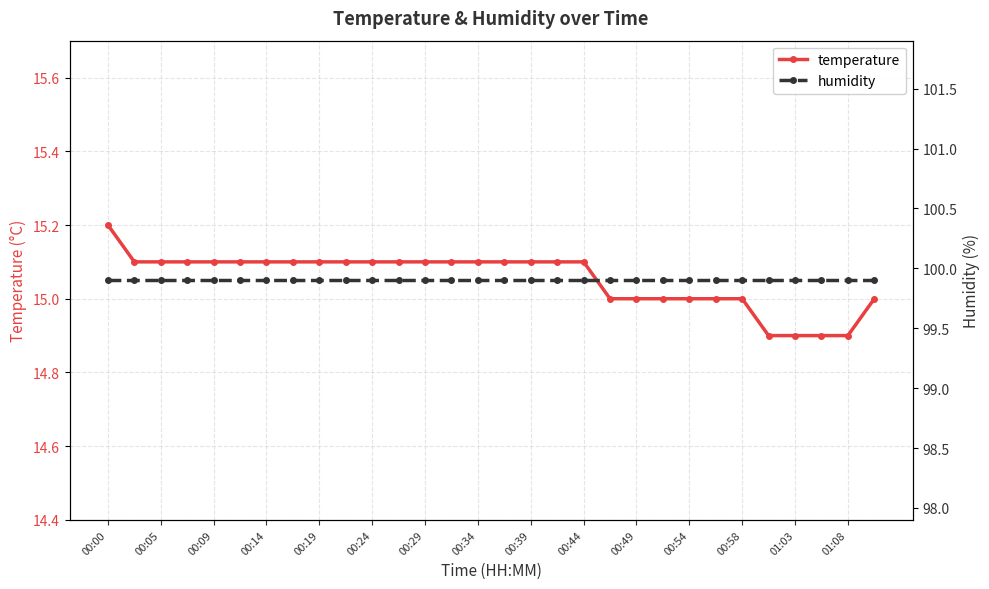

What is the highest value of the temperature series?

15.2